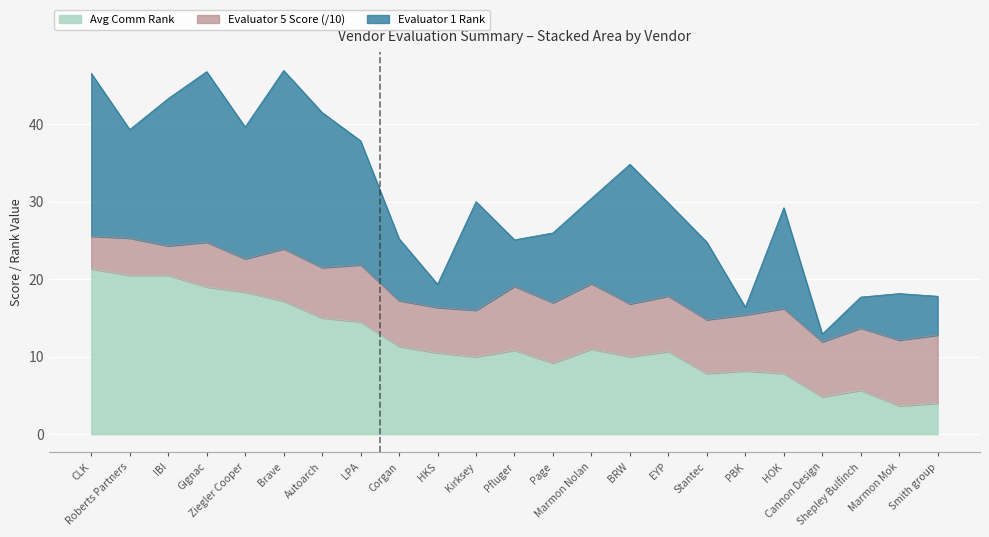

What is the lowest value of the Avg Comm Rank series?

3.7